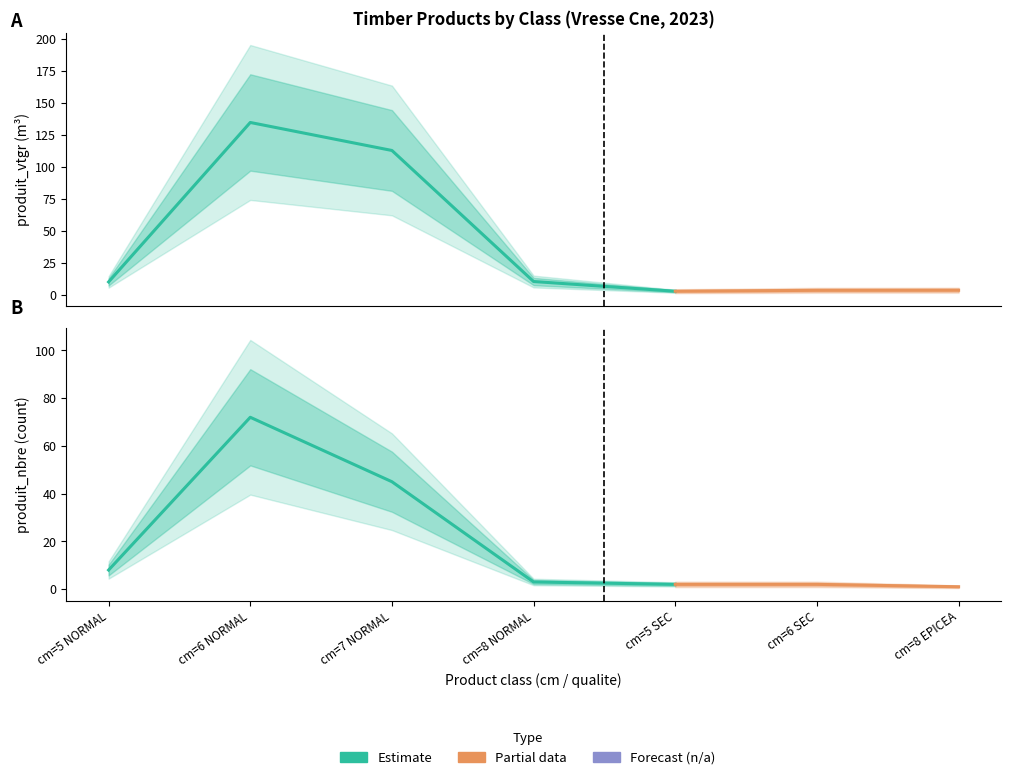

At cm=5 NORMAL, list the series in order from largest to smallest.

produit_vtgr, produit_nbre